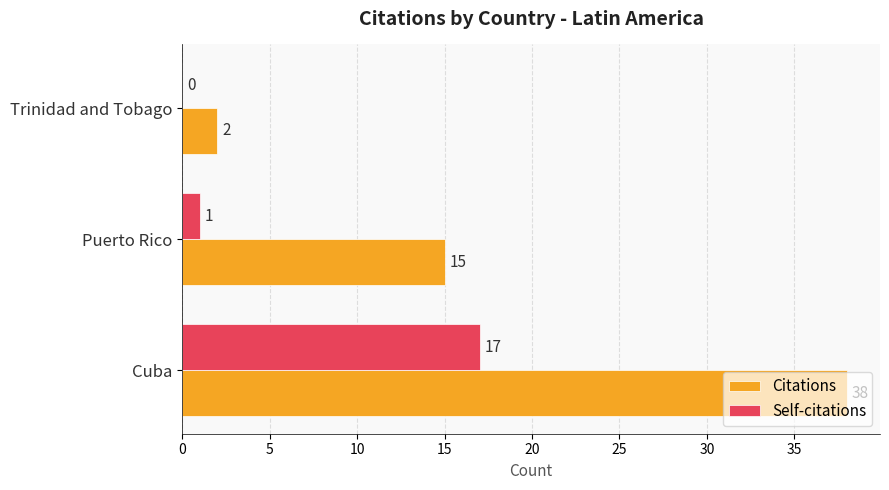

What is the maximum value shown in the chart?

38